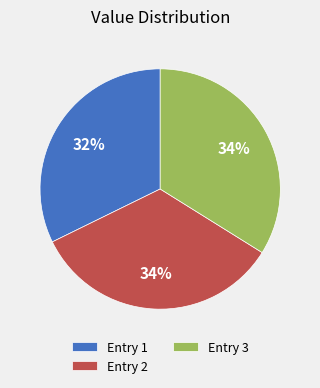

Count the number of slices in the pie.

3